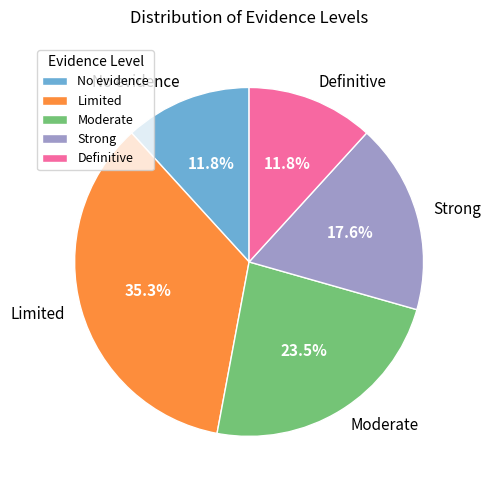

Which slice is the largest?

Limited